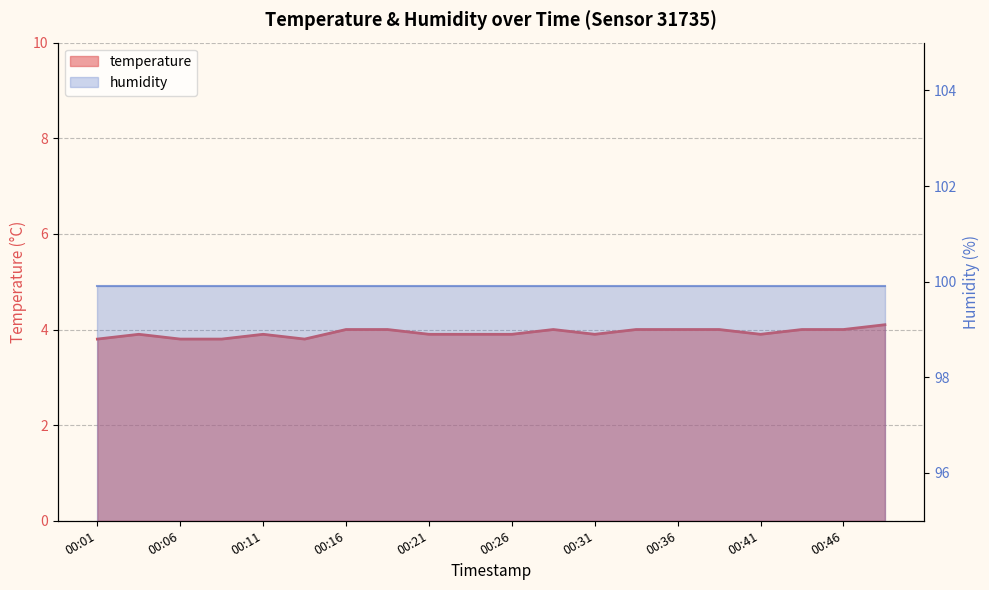

Does the chart display data point markers on the line(s)?

No